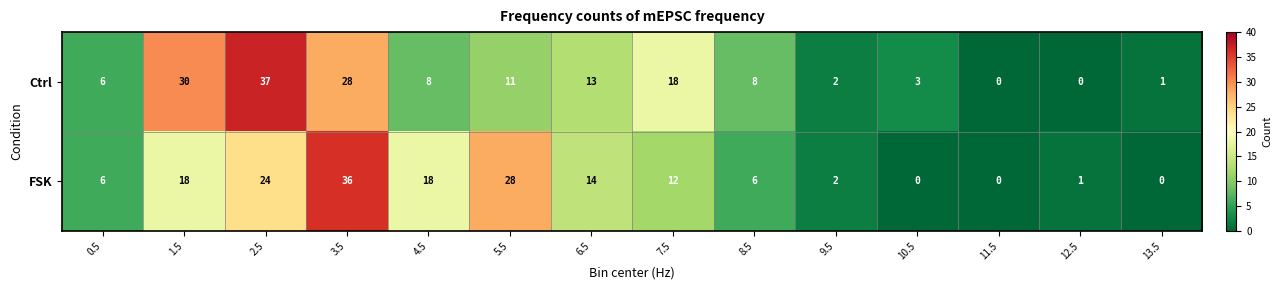

Count the number of categories in the chart.

14